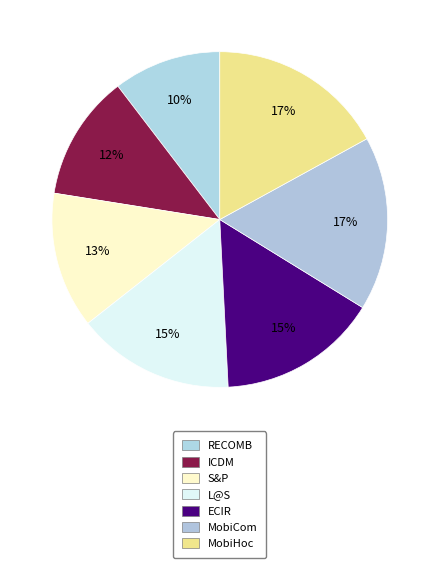

True or false: ECIR accounts for 25% of the total.

False